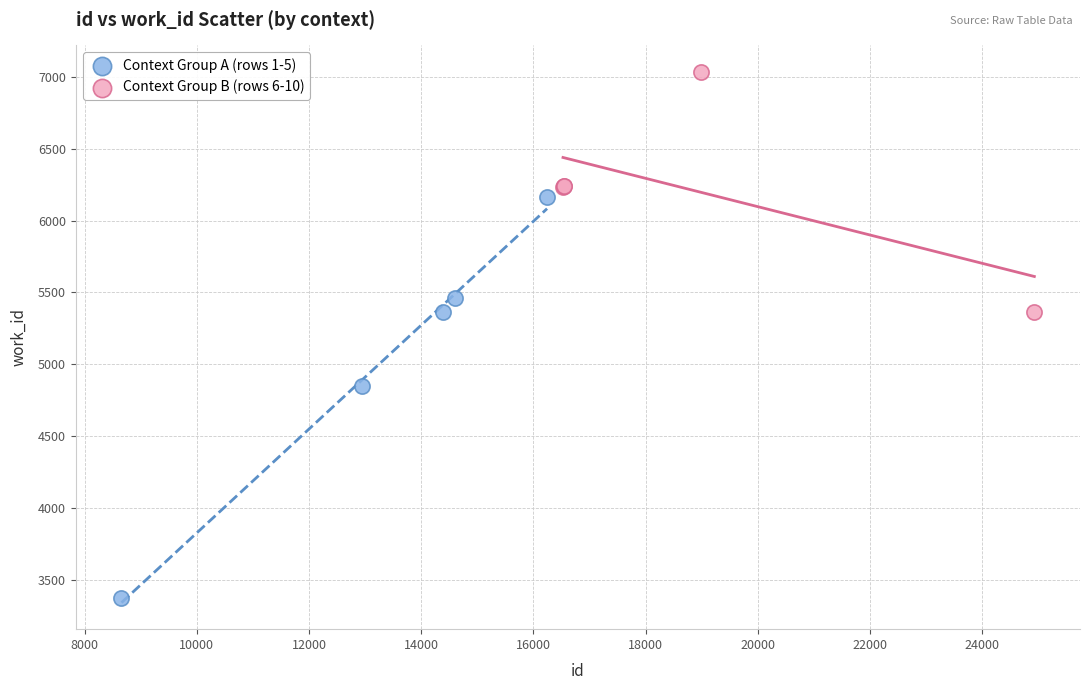

Which series contains the highest Y value?

Context Group B (rows 6-10)